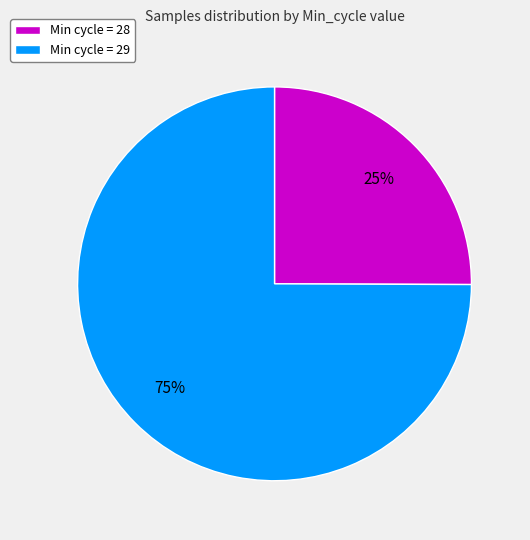

Approximately how many times larger is the value at Min cycle = 28 compared to Min cycle = 29?

0.3